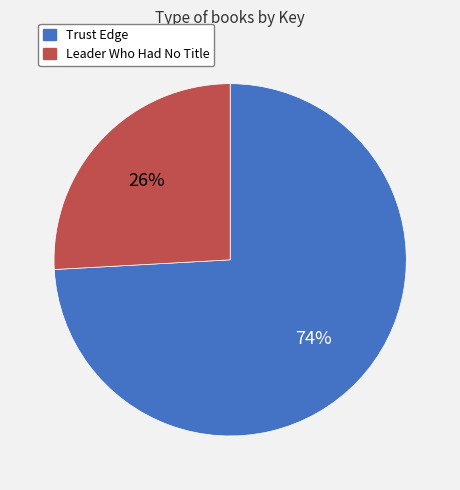

Which slice represents more than half of the pie?

Trust Edge